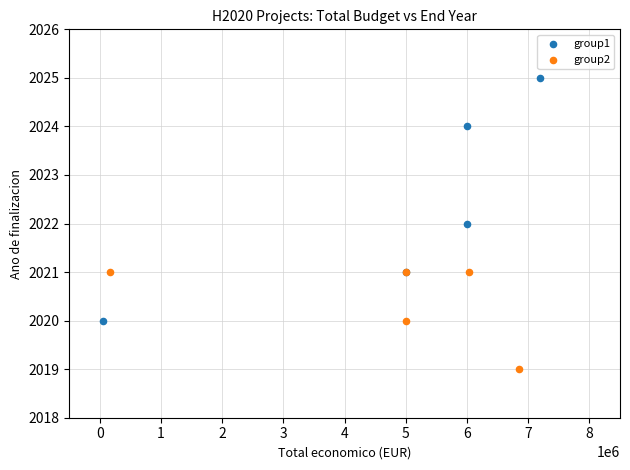

Which series has the widest spread of Y values?

group1